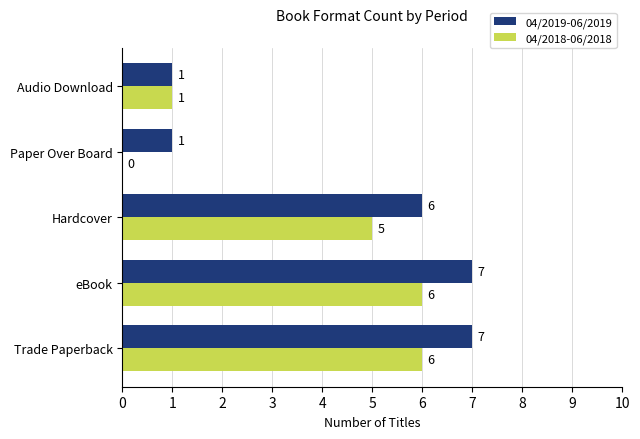

What is the total value across all series at eBook?

13